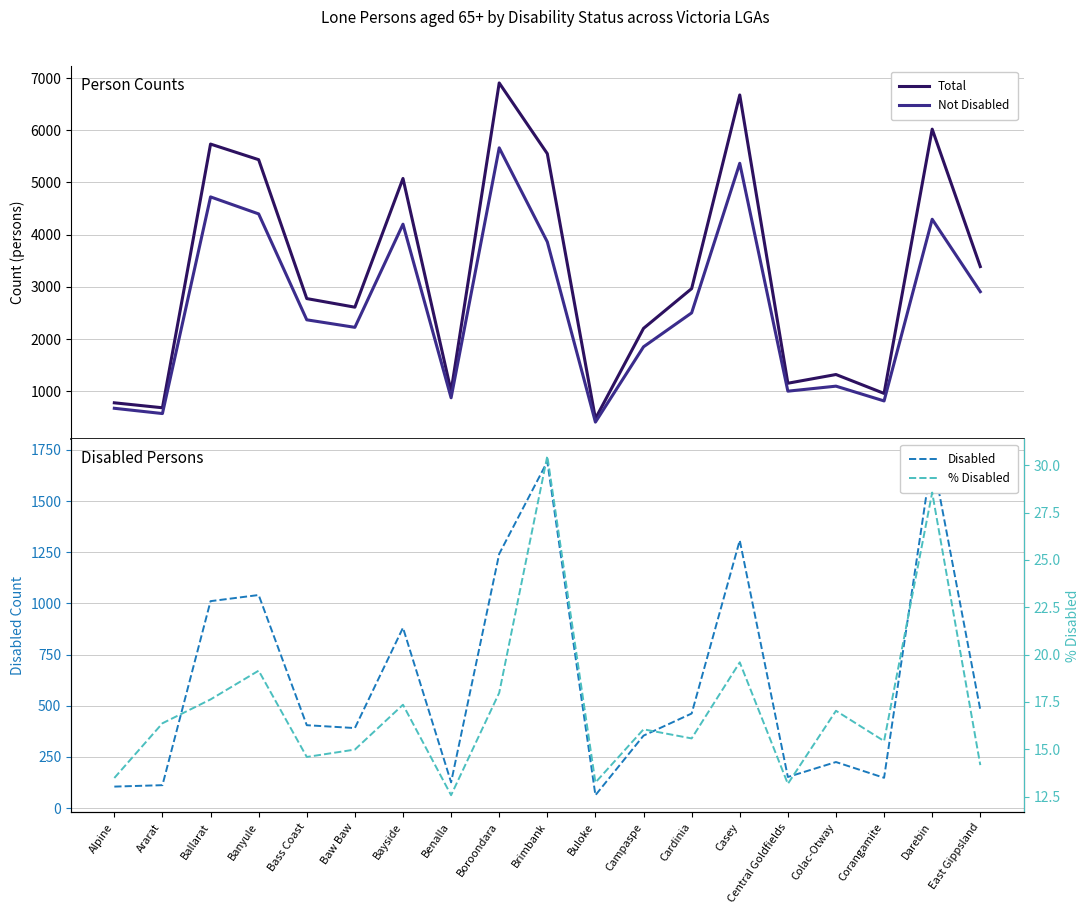

Reading left to right, extract all data points from this chart.

Total: 779.0	684.0	5736.0	5437.0	2776.0	2611.0	5077.0	1002.0	6907.0	5552.0	476.0	2205.0	2967.0	6677.0	1154.0	1321.0	959.0	6022.0	3389.0
Not Disabled: 674.0	573.0	4724.0	4398.0	2369.0	2225.0	4201.0	875.0	5664.0	3862.0	409.0	1852.0	2502.0	5368.0	1002.0	1098.0	815.0	4296.0	2908.0
Disabled: 105.0	112.0	1011.0	1041.0	405.0	391.0	881.0	126.0	1242.0	1693.0	63.0	354.0	462.0	1308.0	152.0	225.0	148.0	1720.0	480.0
% Disabled: 13.5	16.4	17.6	19.1	14.6	15.0	17.4	12.6	18.0	30.5	13.2	16.1	15.6	19.6	13.2	17.0	15.4	28.6	14.2